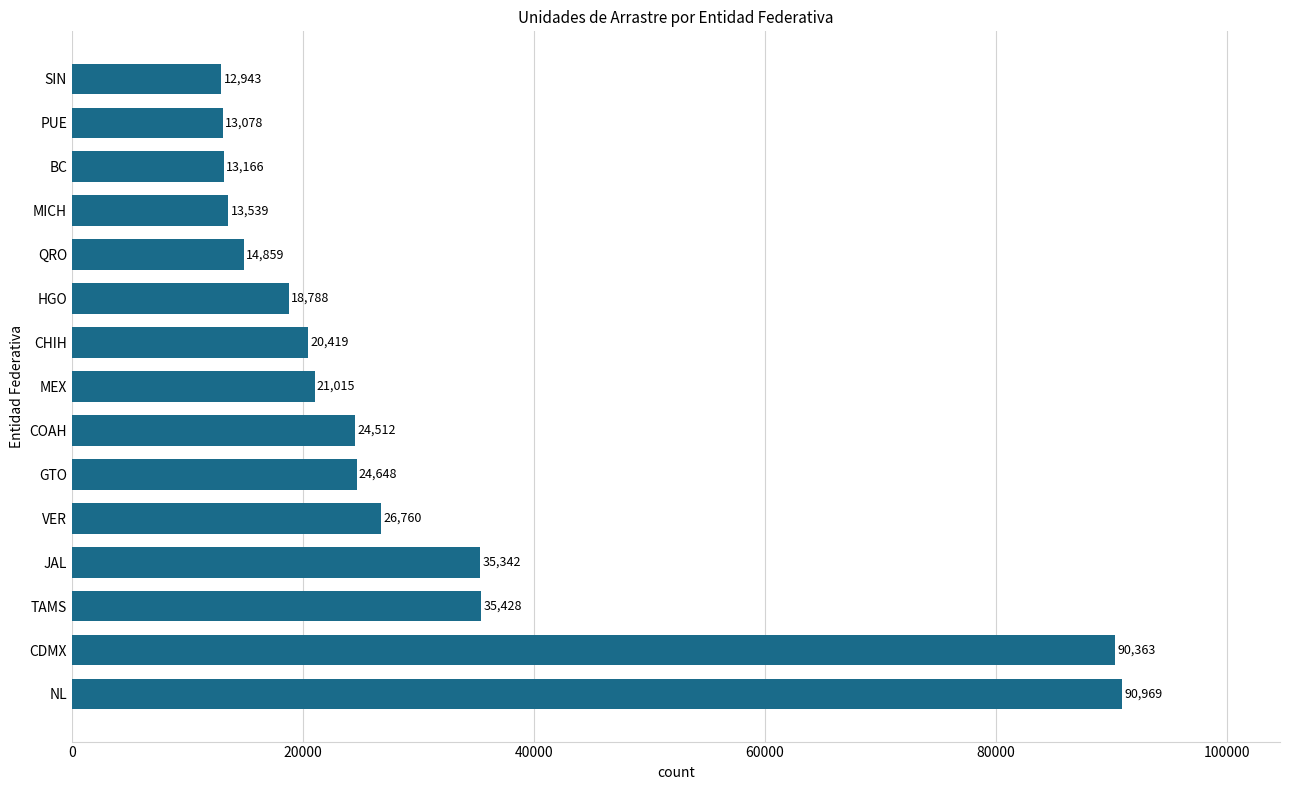

What is the difference between the second highest and second lowest values?

77285